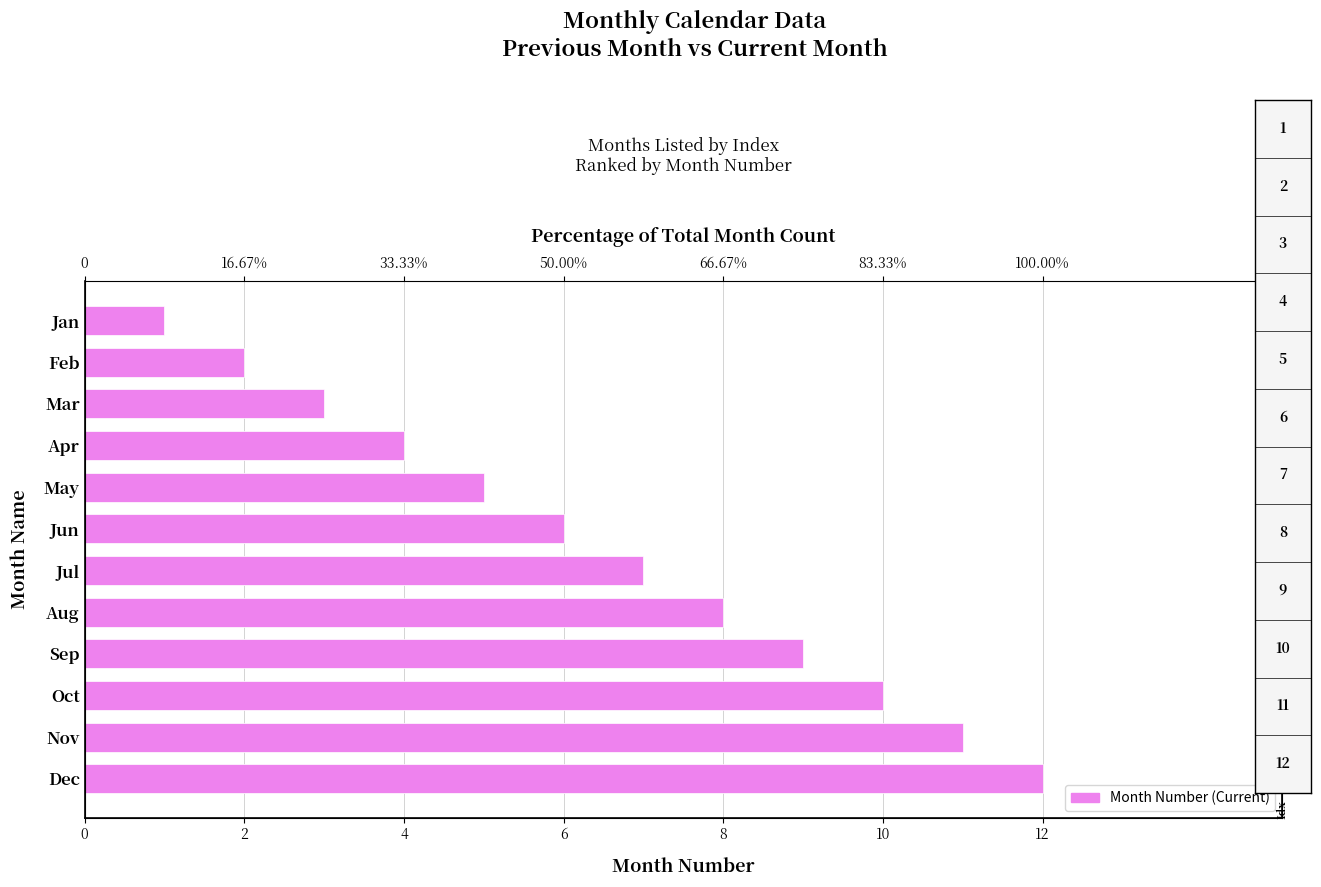

Reading left to right, extract all data points from this chart.

1	2	3	4	5	6	7	8	9	10	11	12